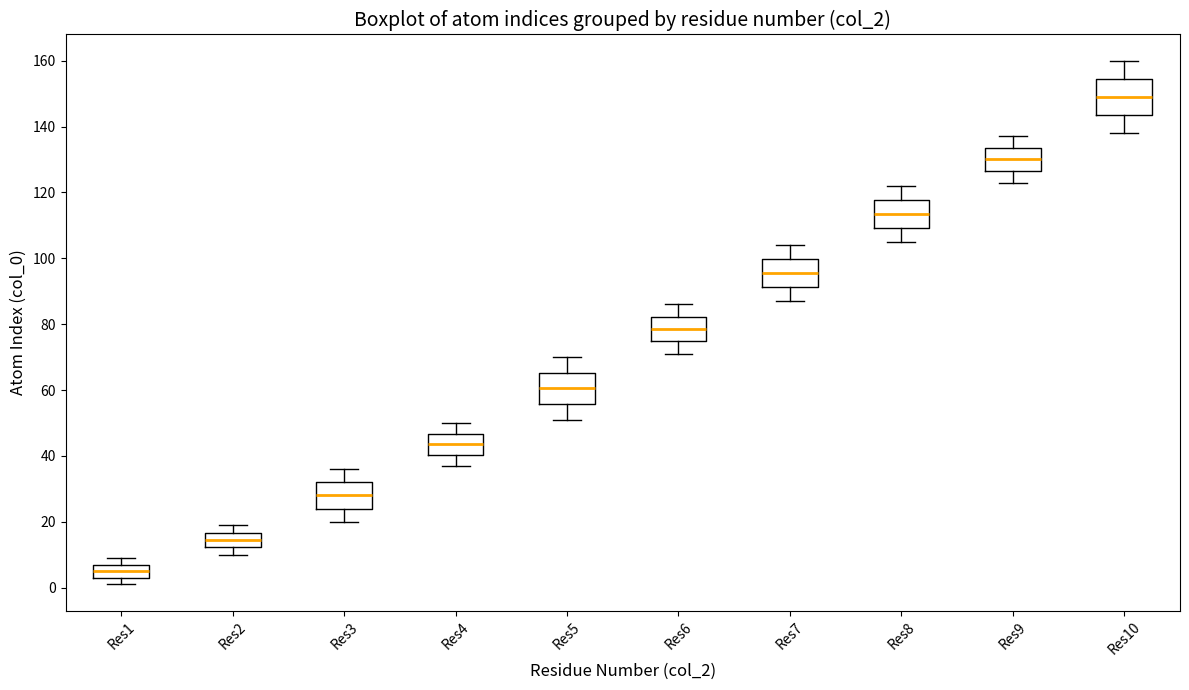

Reading left to right, read every box against the y-axis: the position of its median line, the range the box covers, and the ends of its whiskers. The values are not printed on the chart, so give them approximately, as read against the axis.

Res1: median 6, box 4 to 8, whiskers 2 to 10
Res2: median 14, box 12 to 16, whiskers 10 to 20
Res3: median 28, box 24 to 32, whiskers 20 to 36
Res4: median 44, box 40 to 46, whiskers 38 to 50
Res5: median 60, box 56 to 66, whiskers 52 to 70
Res6: median 78, box 74 to 82, whiskers 72 to 86
Res7: median 96, box 92 to 100, whiskers 88 to 104
Res8: median 114, box 110 to 118, whiskers 106 to 122
Res9: median 130, box 126 to 134, whiskers 124 to 138
Res10: median 150, box 144 to 154, whiskers 138 to 160